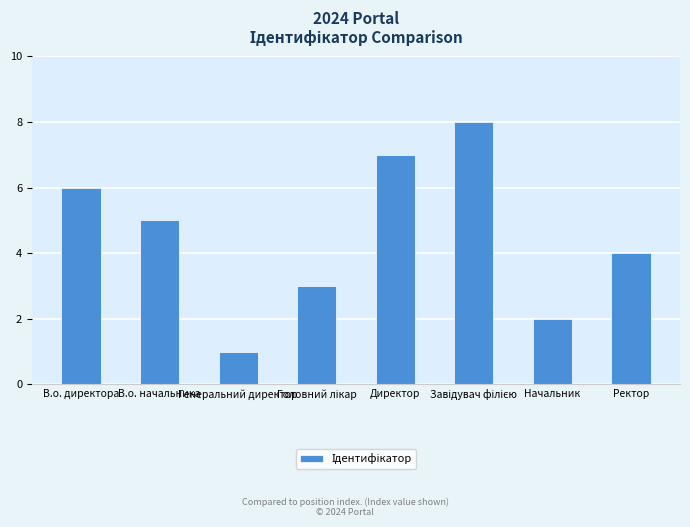

What is the greatest value displayed?

8